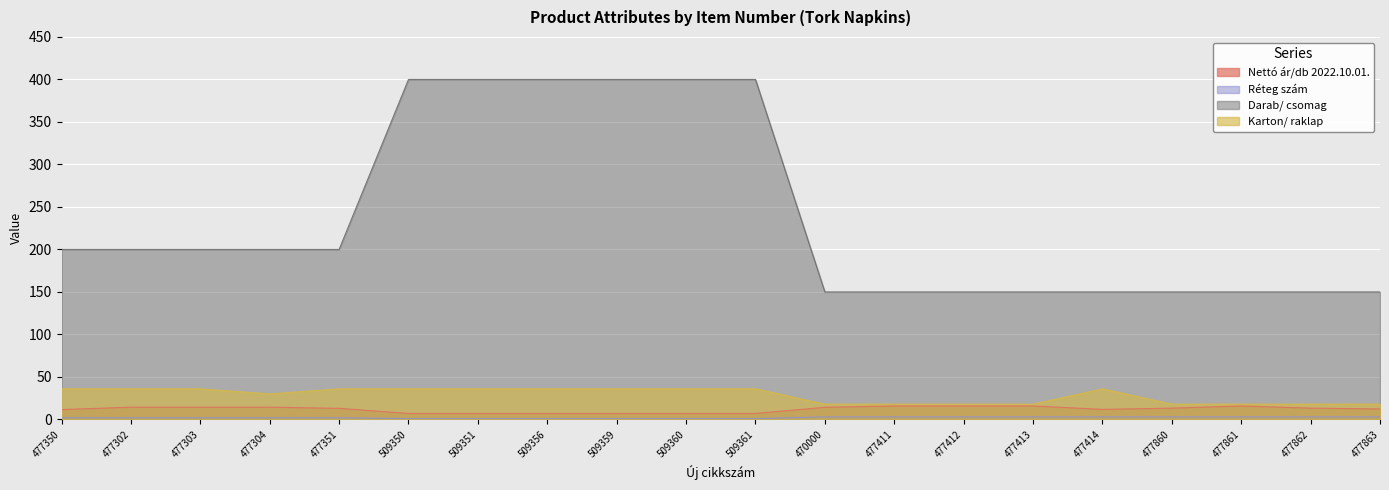

True or false: Karton/ raklap and Réteg szám intersect in this chart.

False